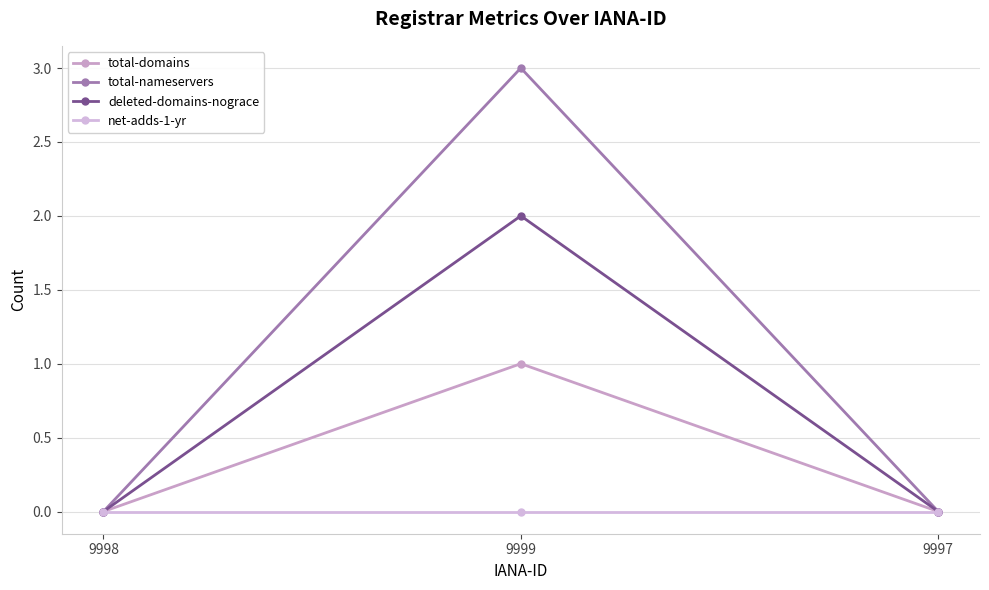

Reading right to left, list all the values displayed in this chart.

total-domains: 0	1	0
total-nameservers: 0	3	0
deleted-domains-nograce: 0	2	0
net-adds-1-yr: 0	0	0